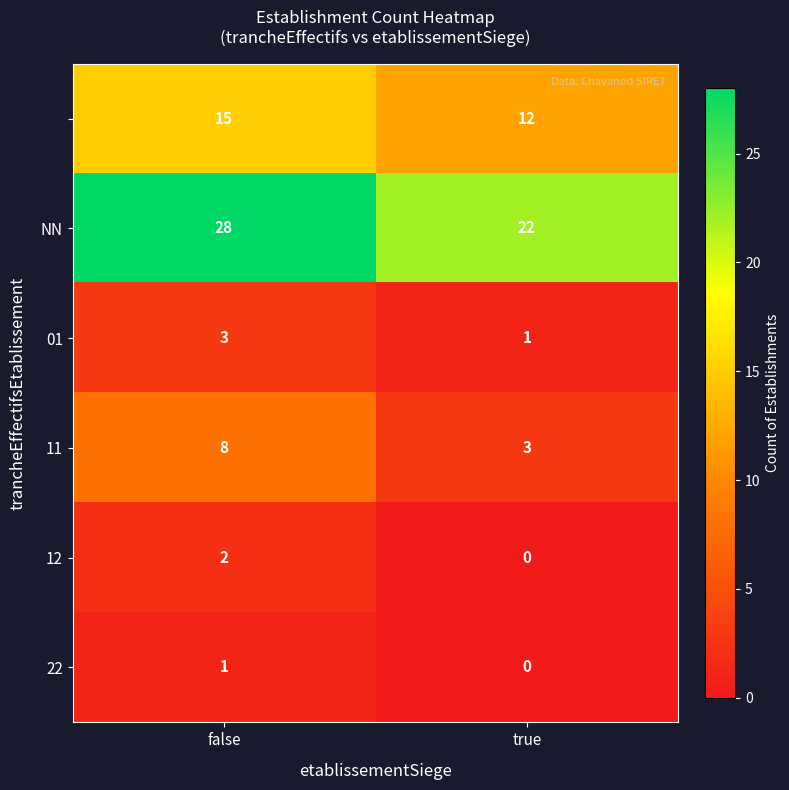

At which category is the sum across all series the highest?

false